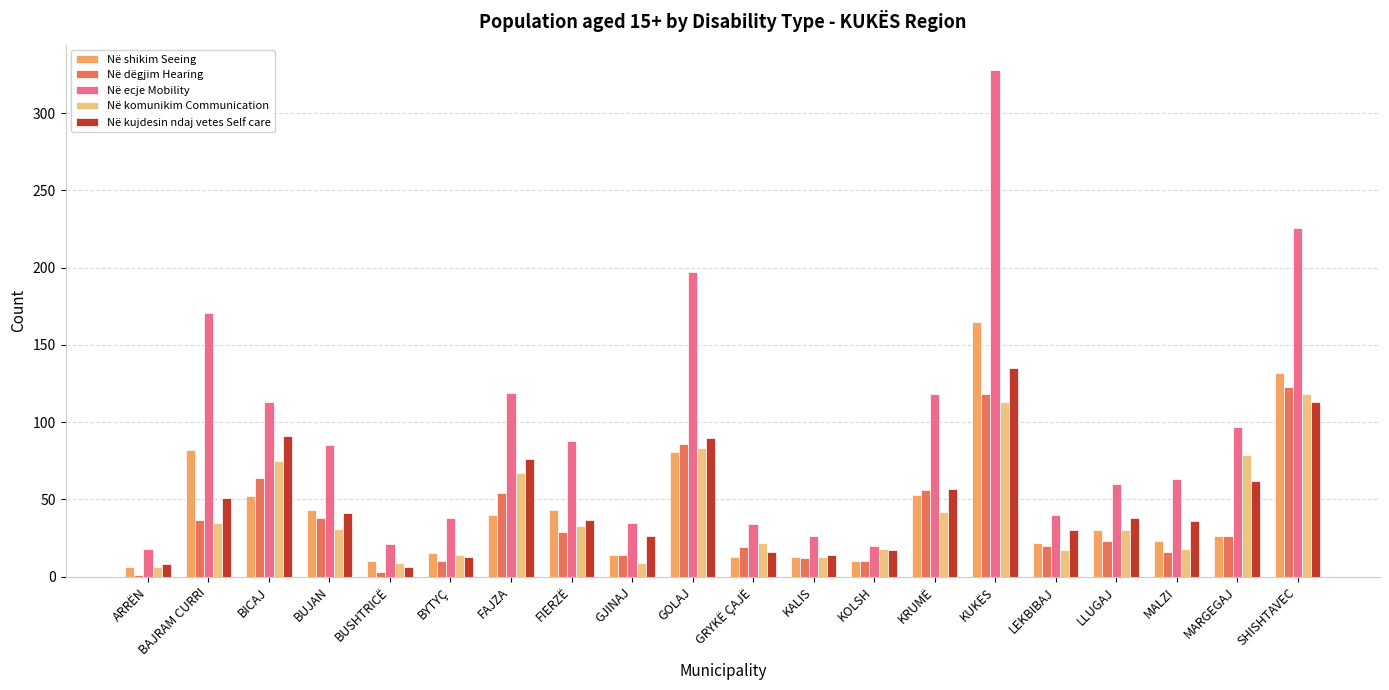

At which label does Në kujdesin ndaj vetes Self care reach its peak?

KUKËS